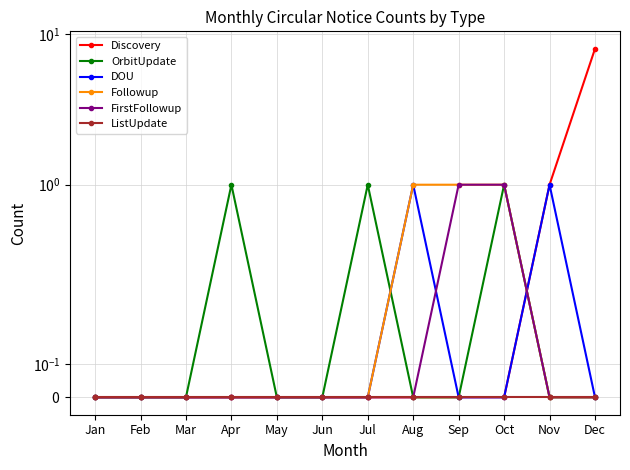

Reading right to left, transcribe all the data shown in this chart.

Discovery: 8	1	0	0	0	0	0	0	0	0	0	0
OrbitUpdate: 0	0	1	0	0	1	0	0	1	0	0	0
DOU: 0	1	0	0	1	0	0	0	0	0	0	0
Followup: 0	0	1	1	1	0	0	0	0	0	0	0
FirstFollowup: 0	0	1	1	0	0	0	0	0	0	0	0
ListUpdate: 0	0	0	0	0	0	0	0	0	0	0	0